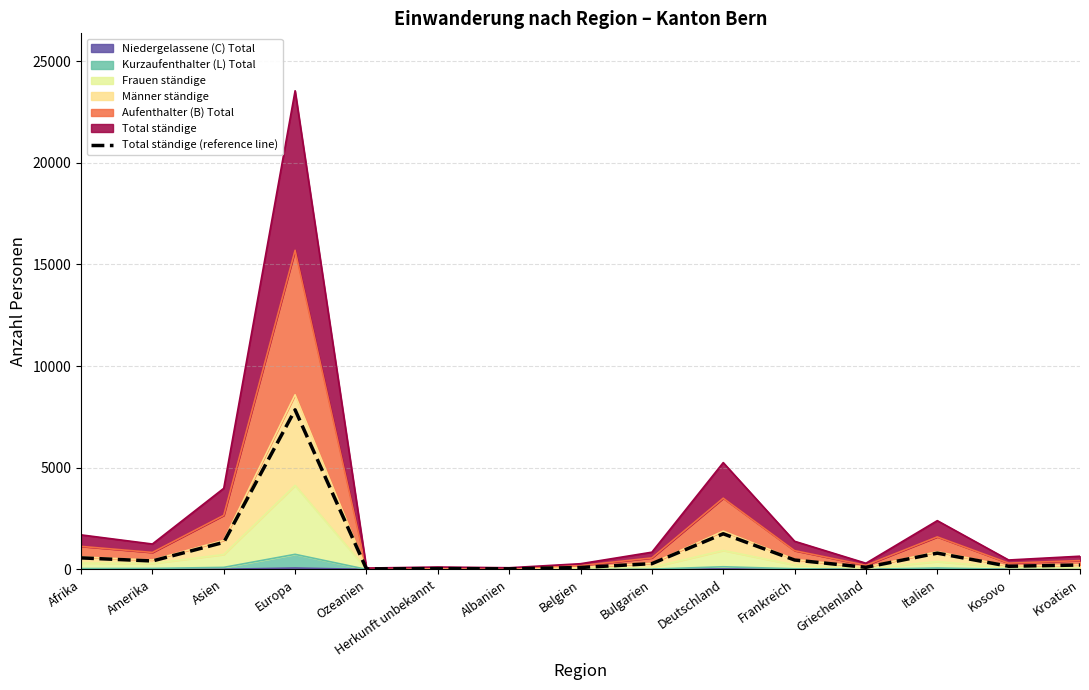

Rank the categories by value from lowest to highest.

Ozeanien, Albanien, Herkunft unbekannt, Belgien, Griechenland, Kosovo, Kroatien, Bulgarien, Amerika, Frankreich, Afrika, Italien, Asien, Deutschland, Europa